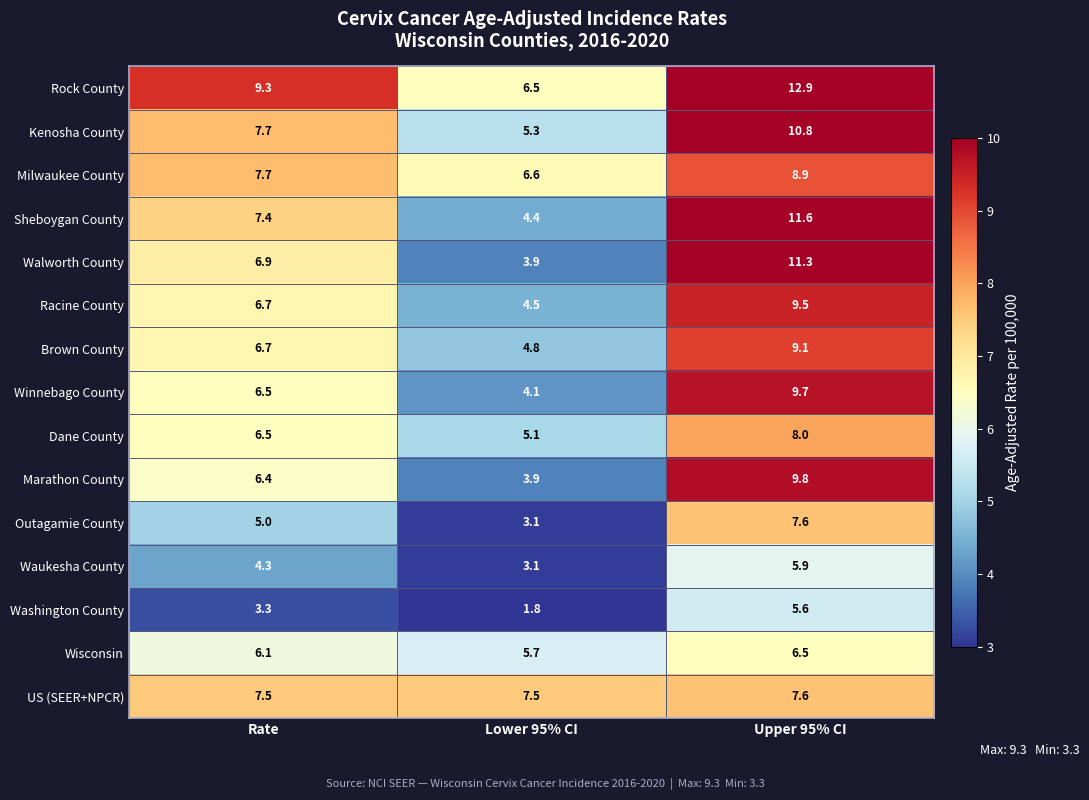

The Winnebago County series shows 9.7 at Upper 95% CI. True or false?

True